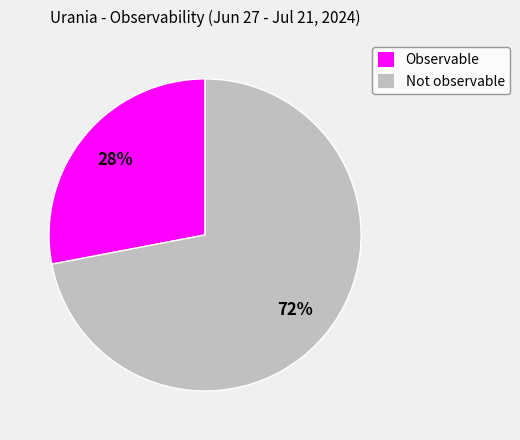

Which category has the smallest portion of the pie?

Observable